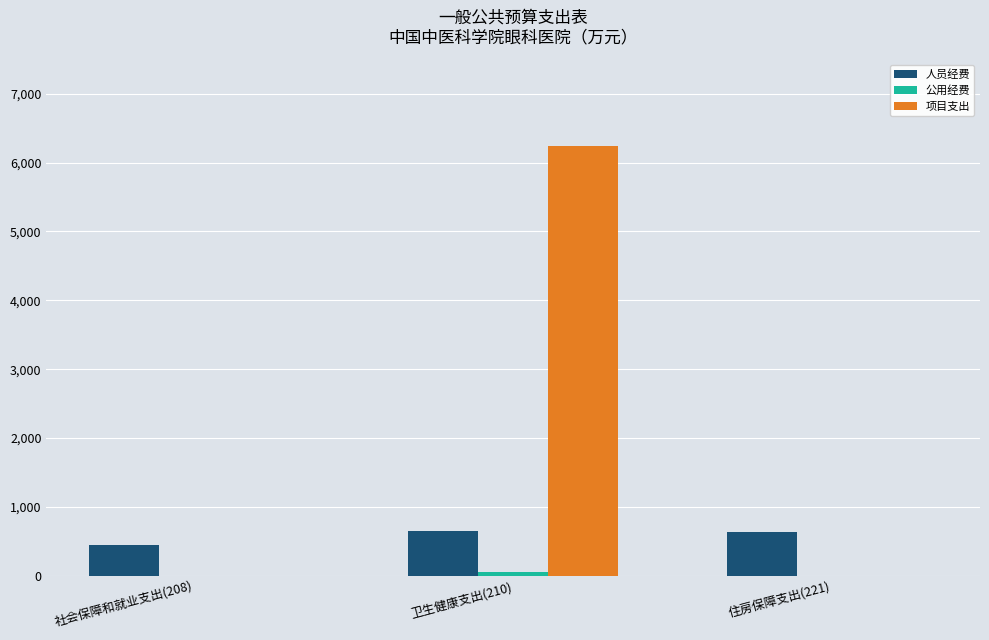

Is it true that 人员经费 equals 634.0 at 住房保障支出(221)?

True